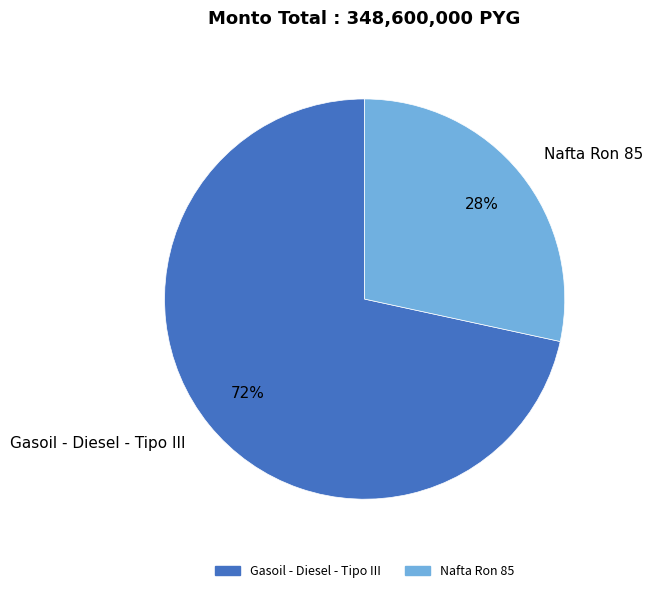

To the nearest percent, what is the combined percentage of Nafta Ron 85 and Gasoil - Diesel - Tipo III?

100%